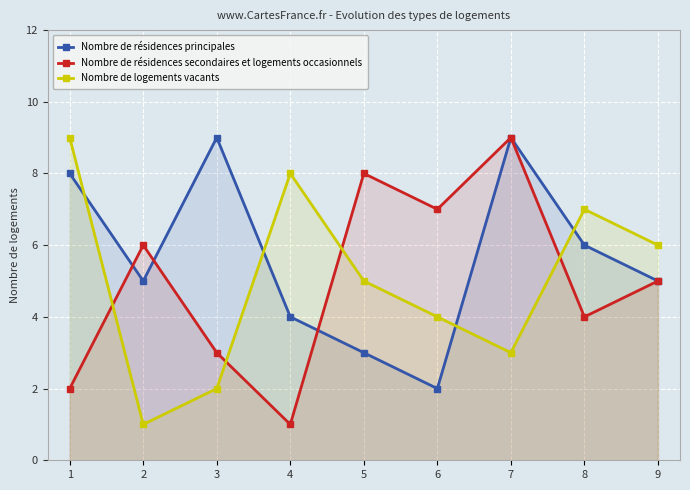

Count the Nombre de résidences principales values in the range 4 to 8.

5